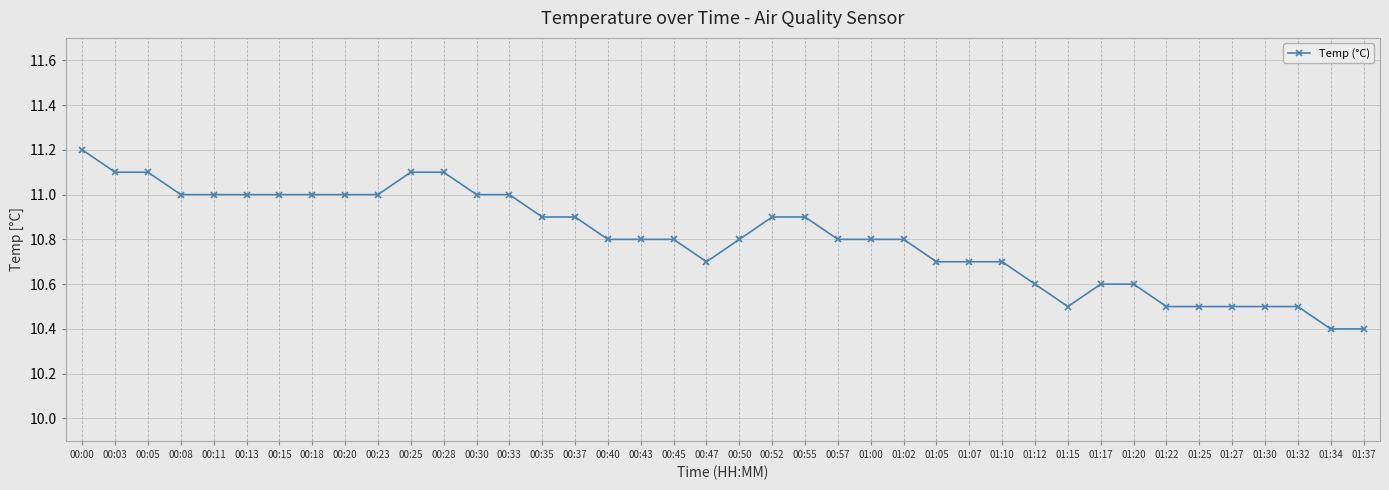

Count the values in the range 10 to 11.

35